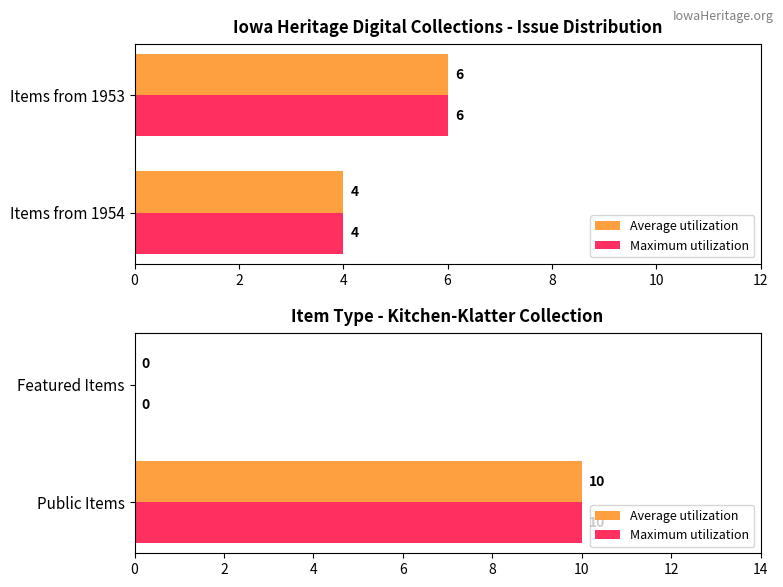

What is the difference between the maximum and minimum values in the Average utilization series?

10